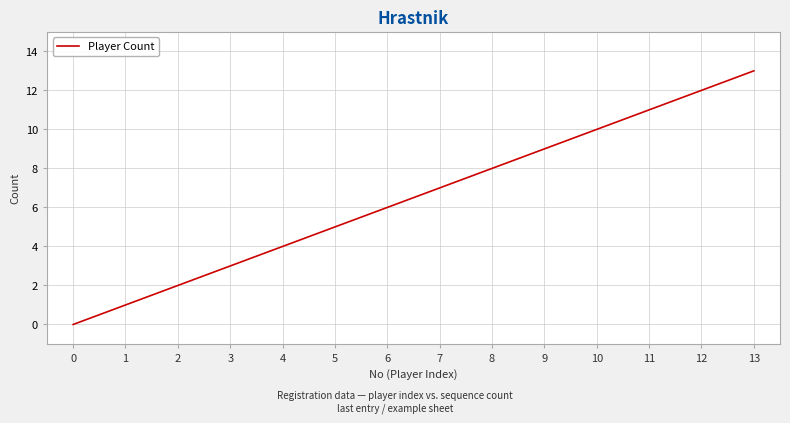

What is the difference between the second highest and second lowest values?

11